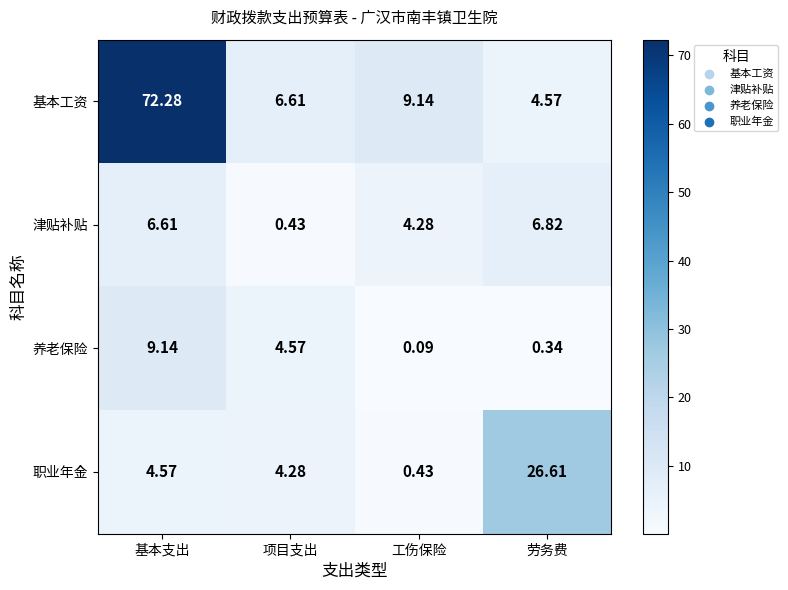

Which series has the largest total across all categories?

基本工资